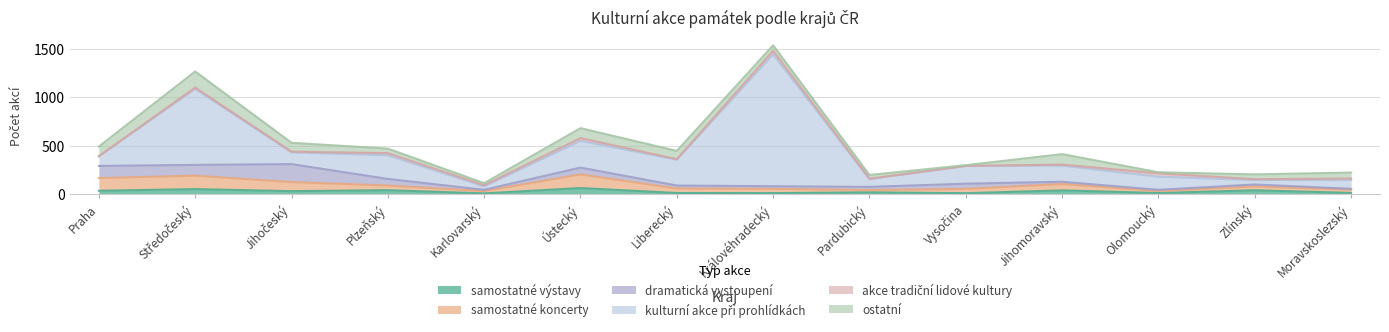

What is the average value of the ostatní series?

68